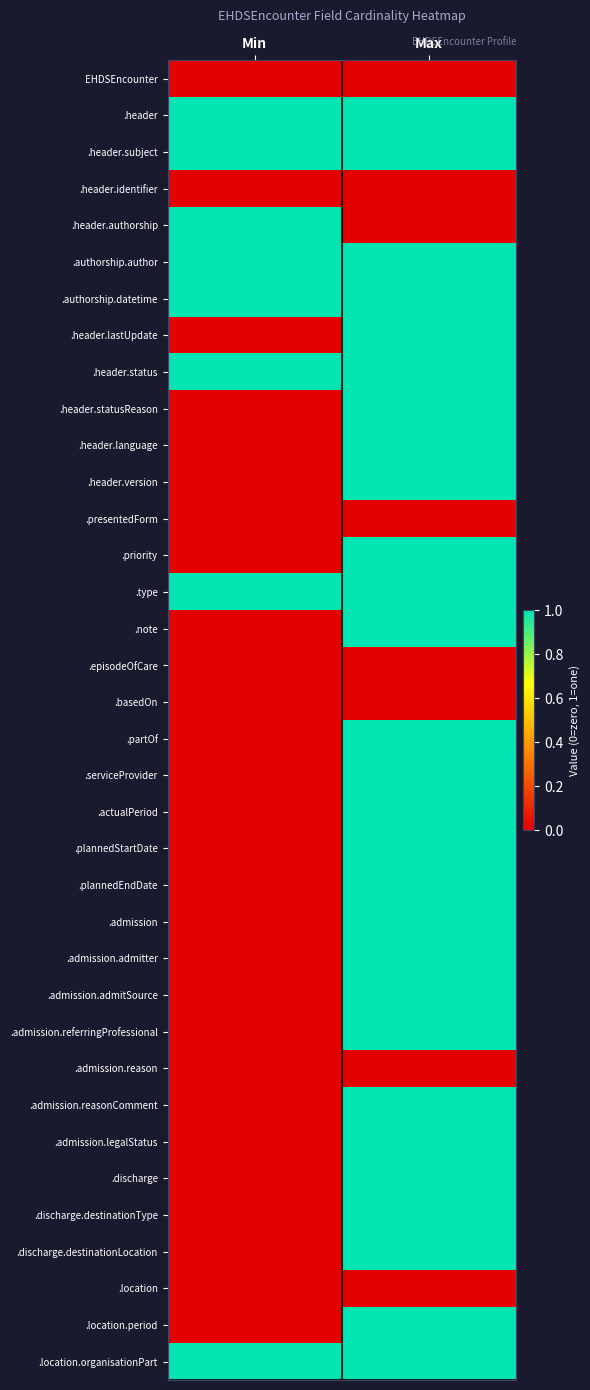

How many data points does each series have?

2